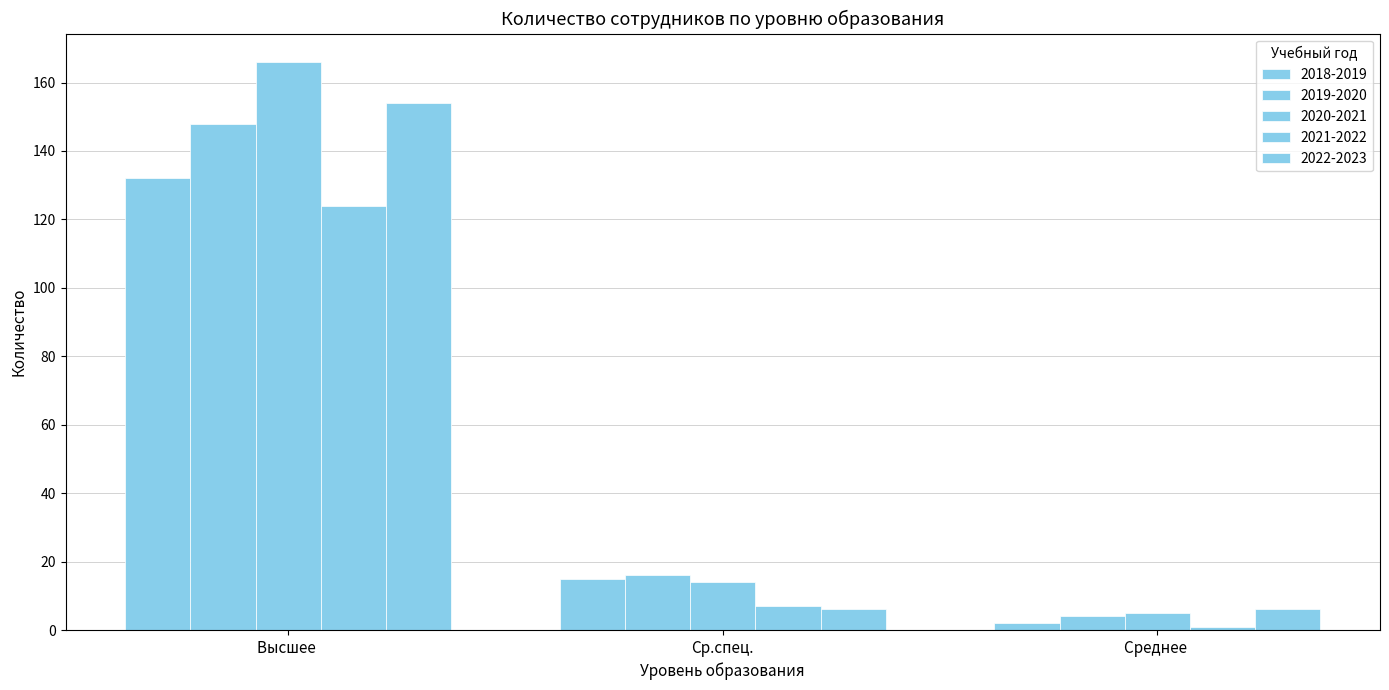

Between Ср.спец. and Среднее , which is larger?

Ср.спец.